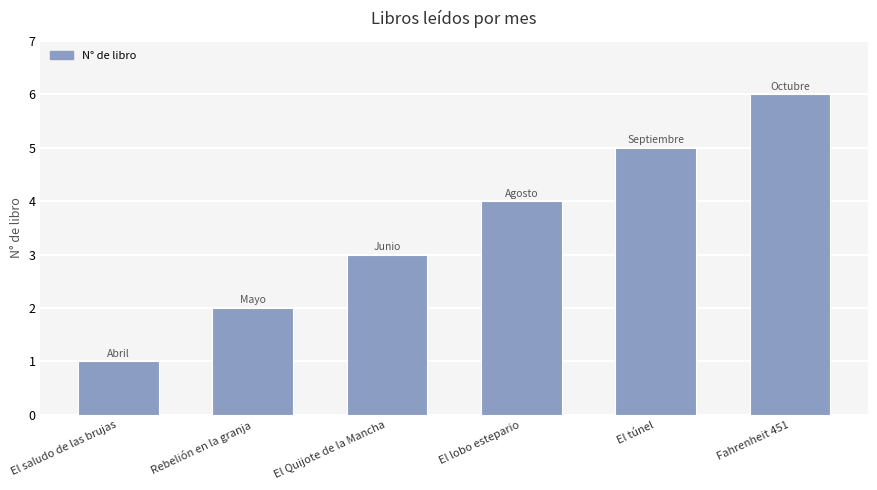

Which category has the highest value across all series?

Fahrenheit 451